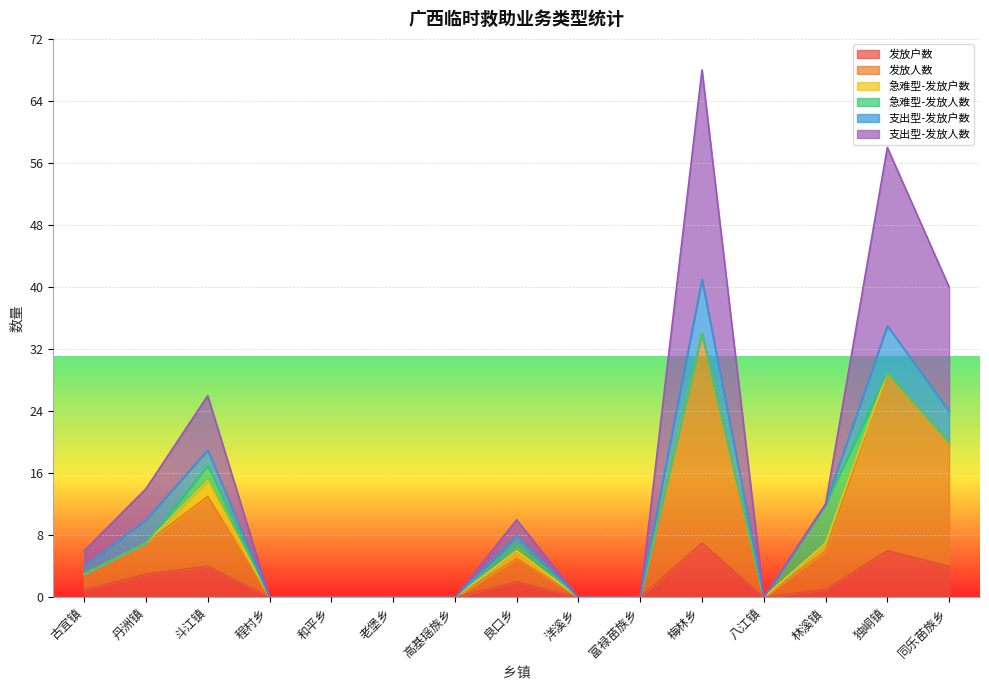

The value of 发放人数 at 斗江镇 is 13. True or false?

True